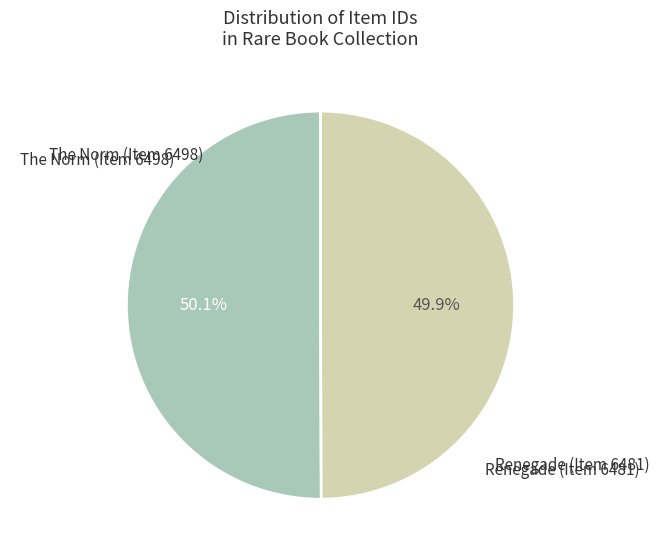

How many segments does this pie chart have?

2